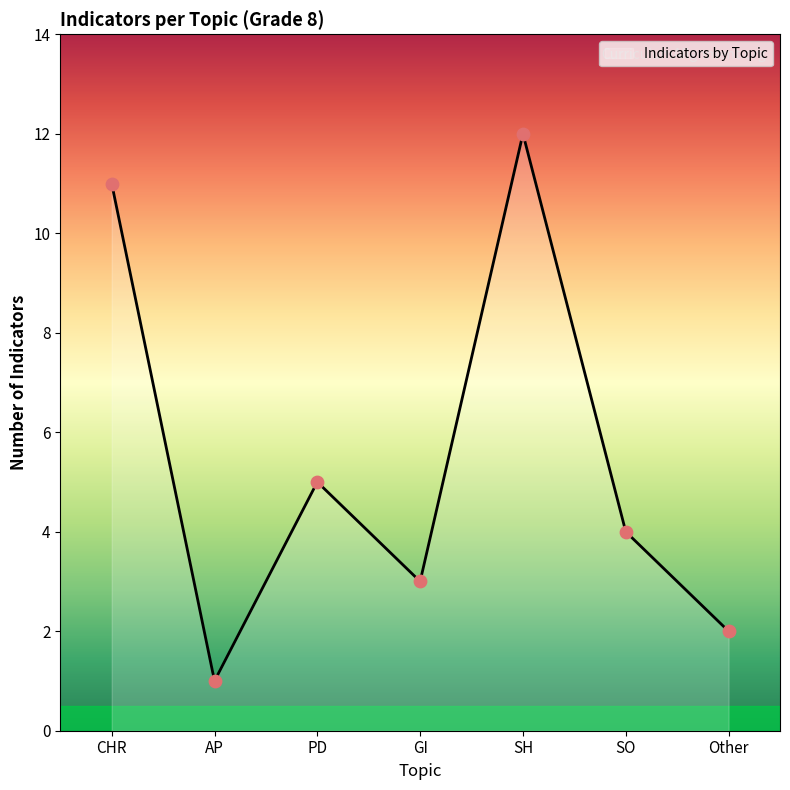

Between GI and SH, which is larger?

SH